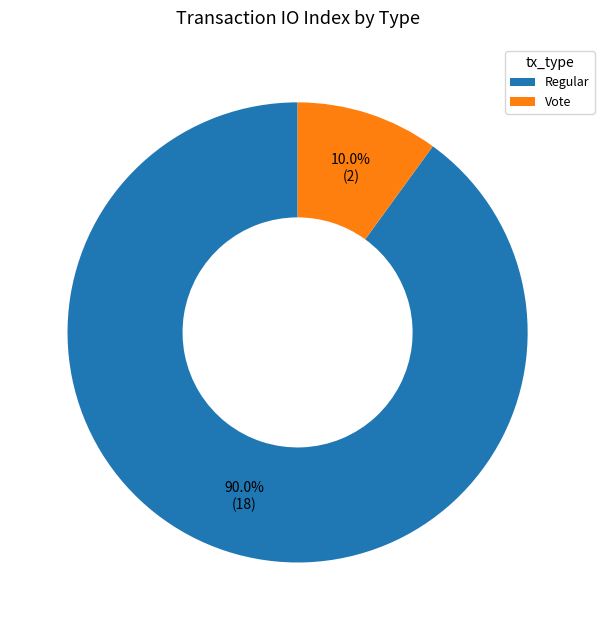

What is the smallest slice in the pie chart?

Vote